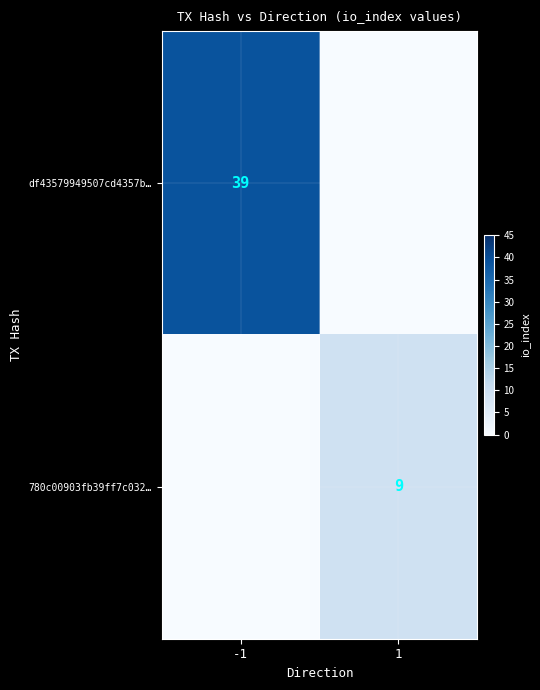

The 780c00903fb39ff7c032… series shows 9 at 1. True or false?

True